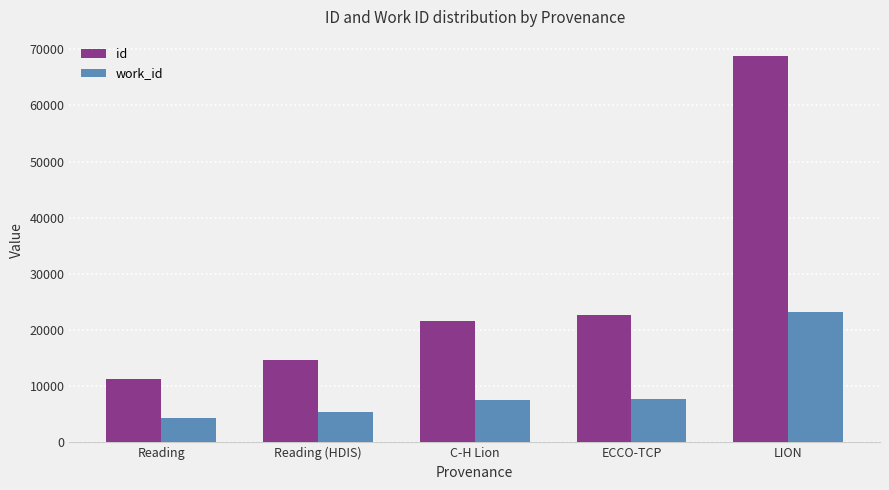

Is it true that work_id equals 7657 at ECCO-TCP?

True